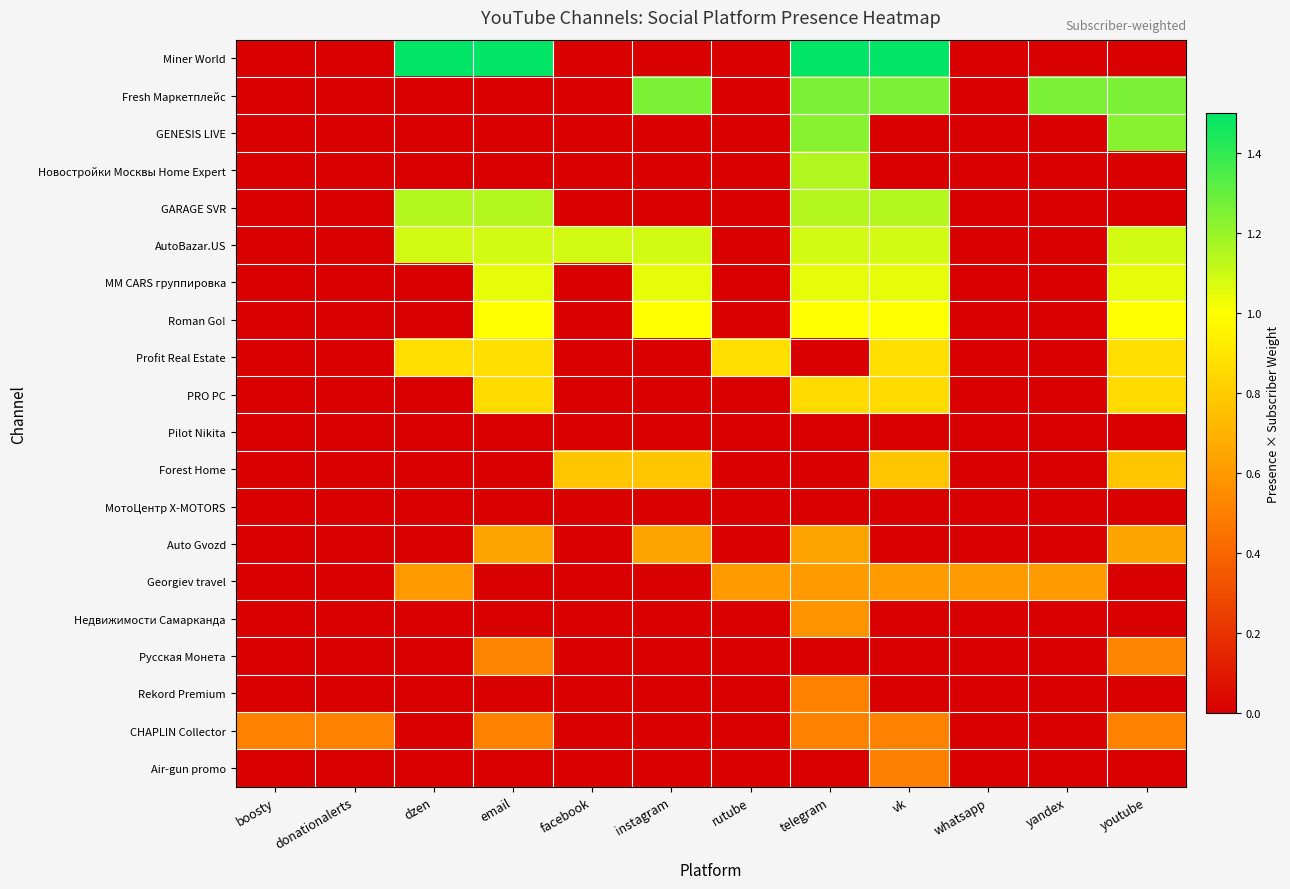

At which category is the sum across all series the highest?

telegram